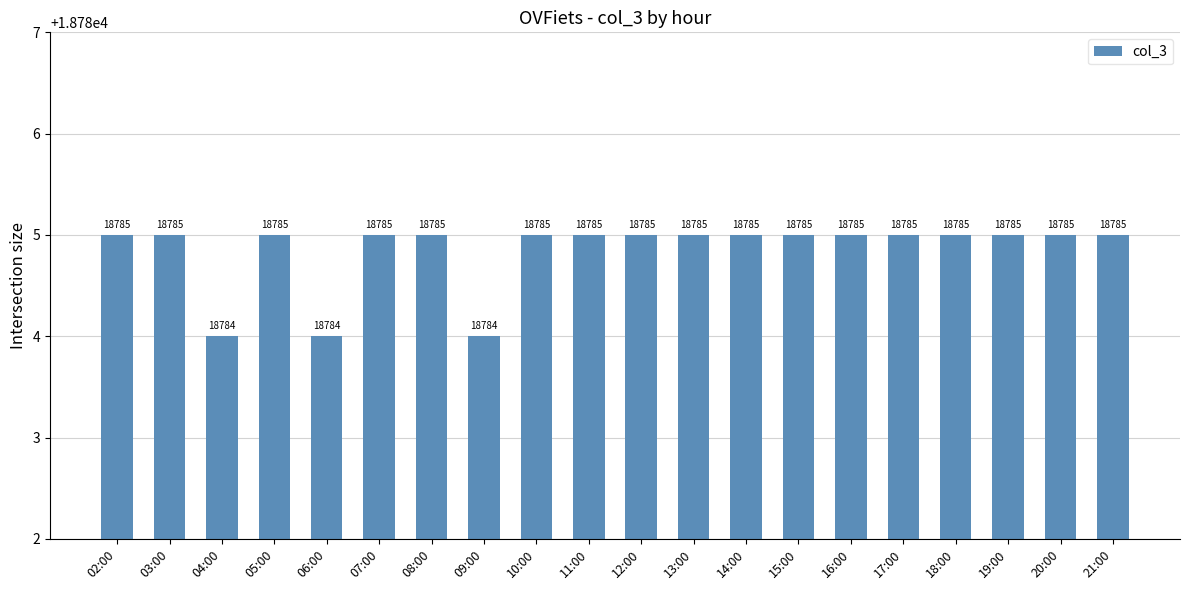

Between 03:00 and 04:00, which is larger?

03:00